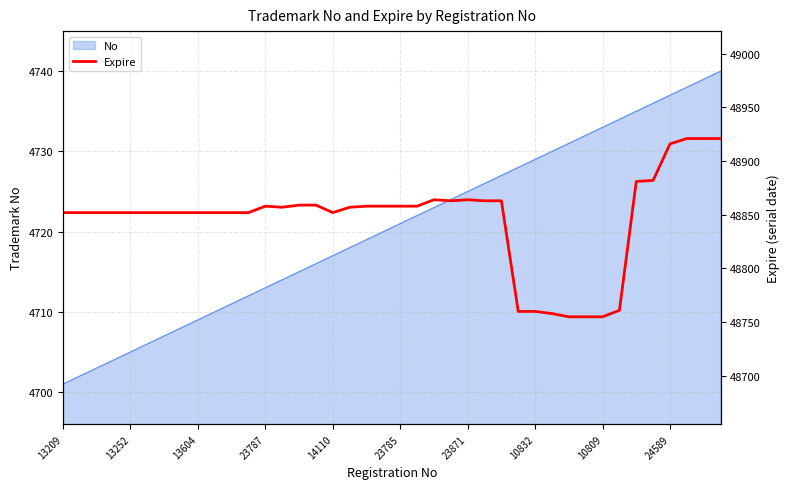

What is the sum of the values at 22 and 30?

97619